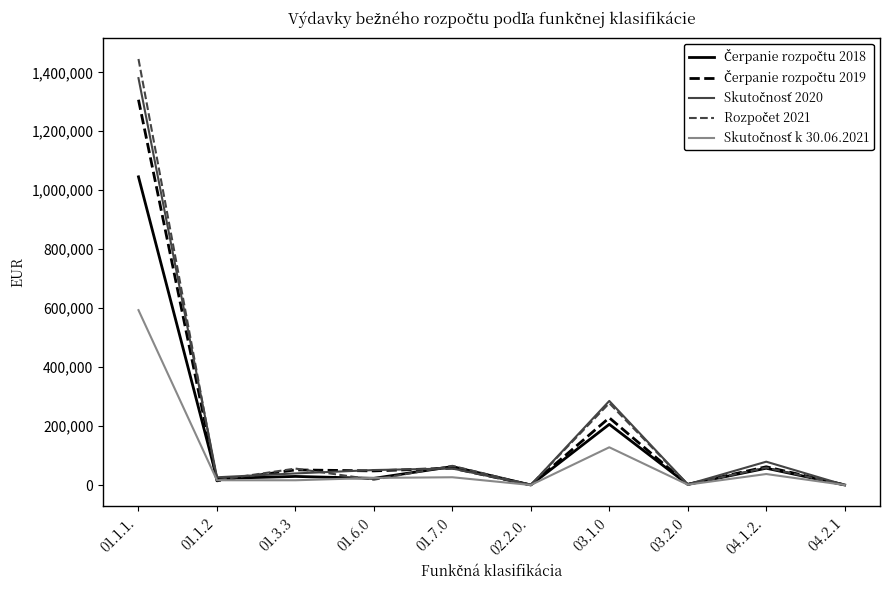

What is the difference between the highest and lowest values at 03.1.0?

157206.9